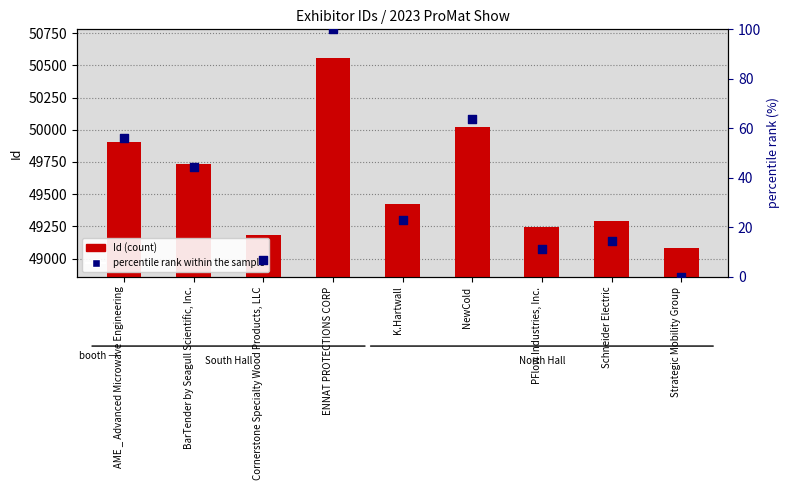

Which series has the largest Y range (max minus min)?

Id (count)